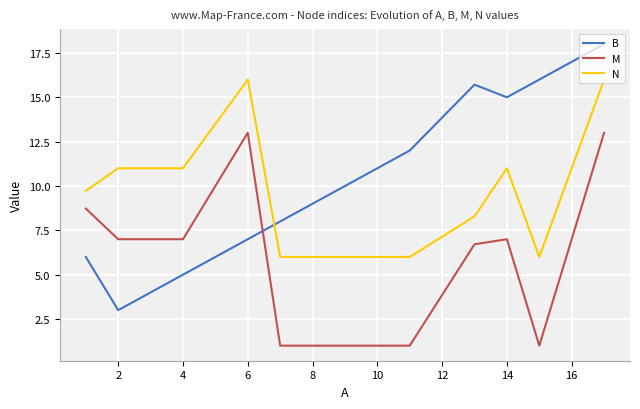

What is the difference between the maximum and minimum values in the B series?

15.0